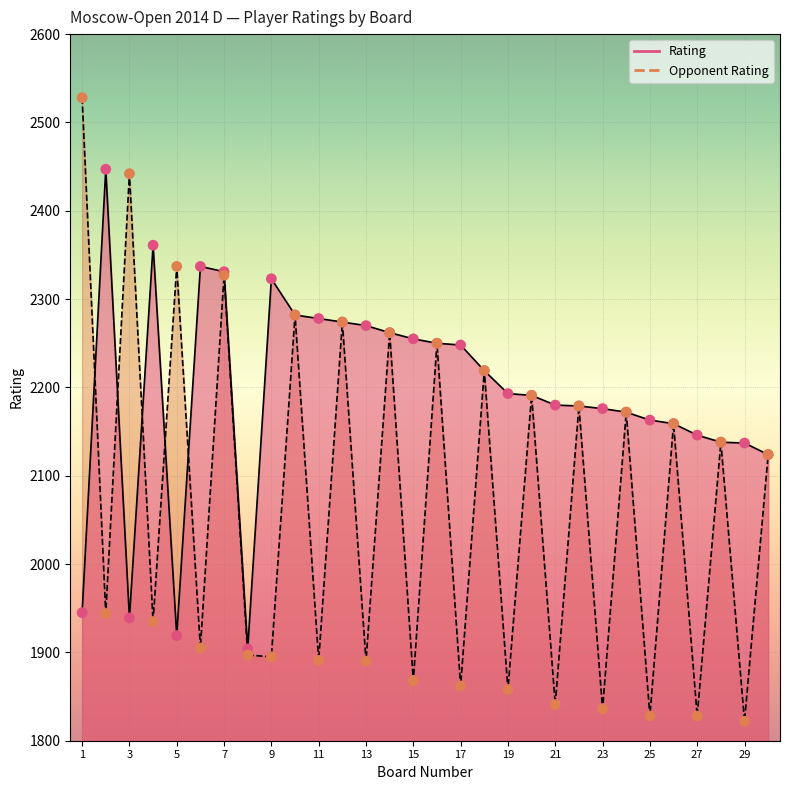

Which series contains the lowest Y value?

Opponent Rating